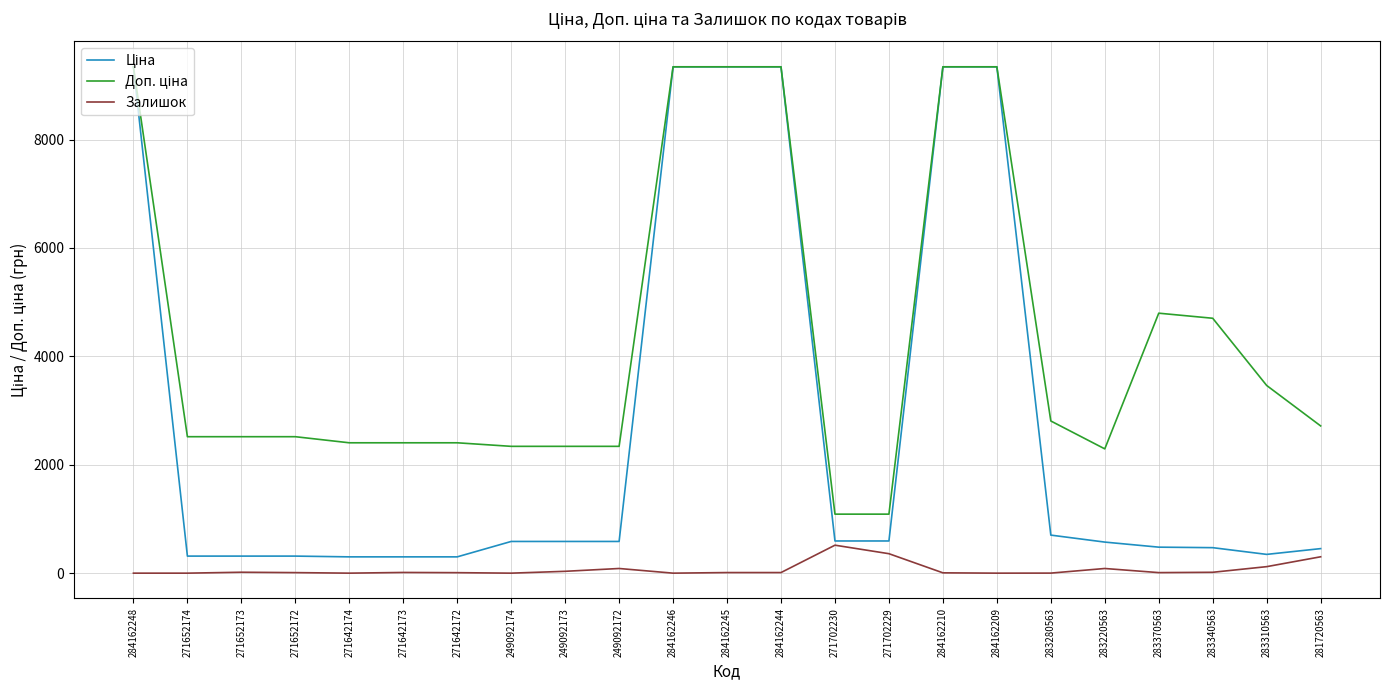

What is the spread (max minus min) of values at 281720563?

2414.4